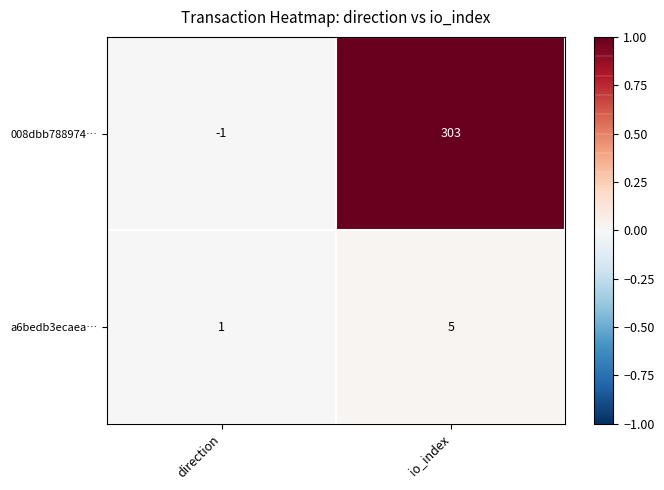

What is the difference between the 008dbb788974… values at direction and io_index?

304